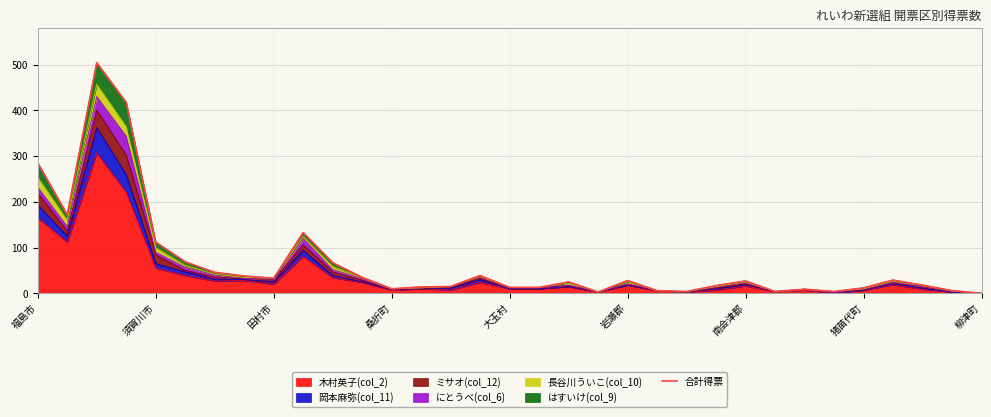

Where is the data nearest to the value 252?

福島市